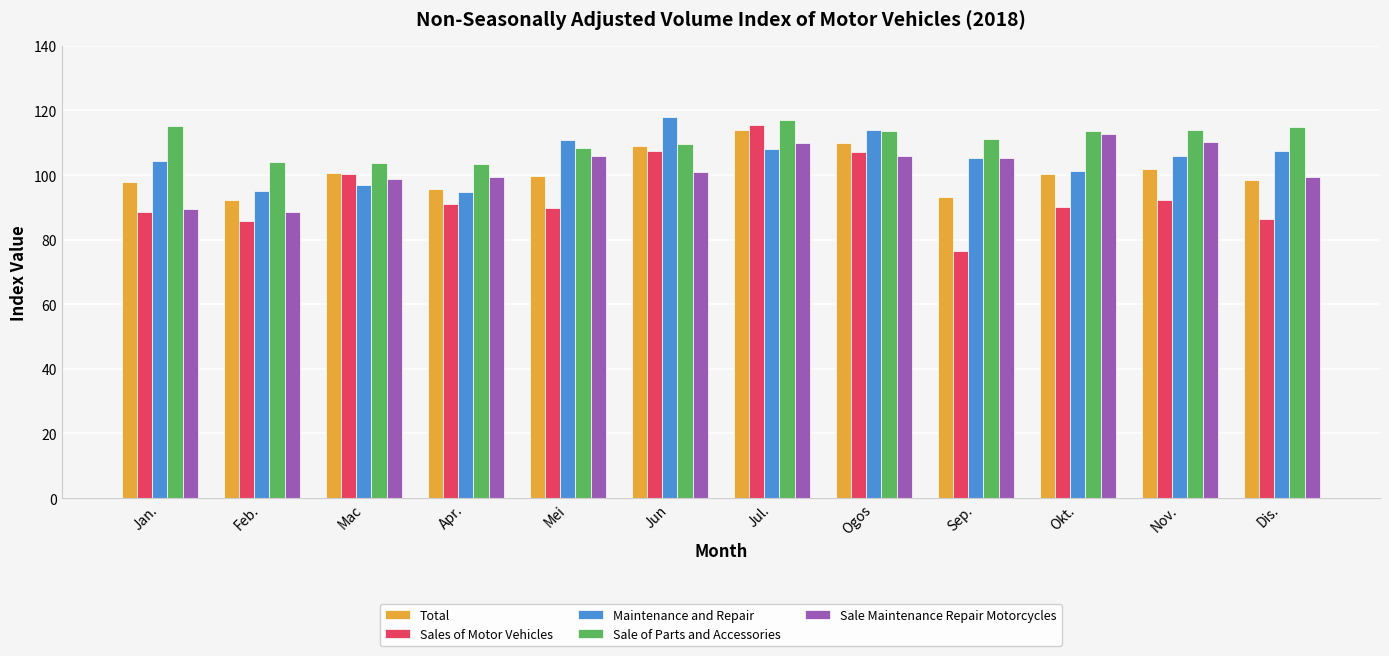

What is the difference between the second highest and minimum values in the Sale of Parts and Accessories series?

11.7